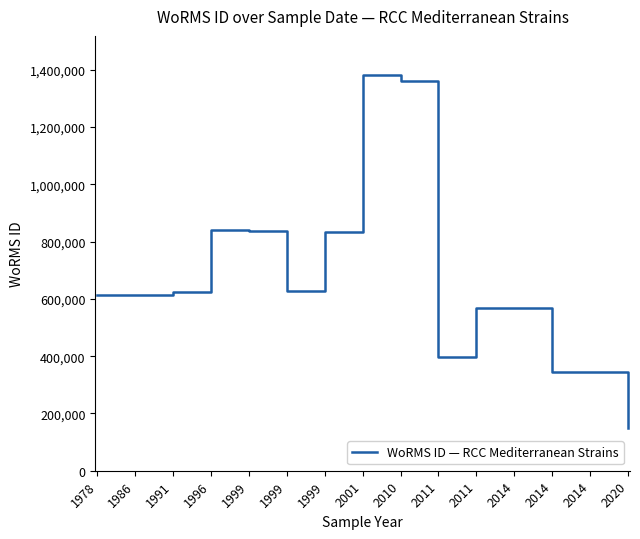

How many lines are shown in the chart?

1